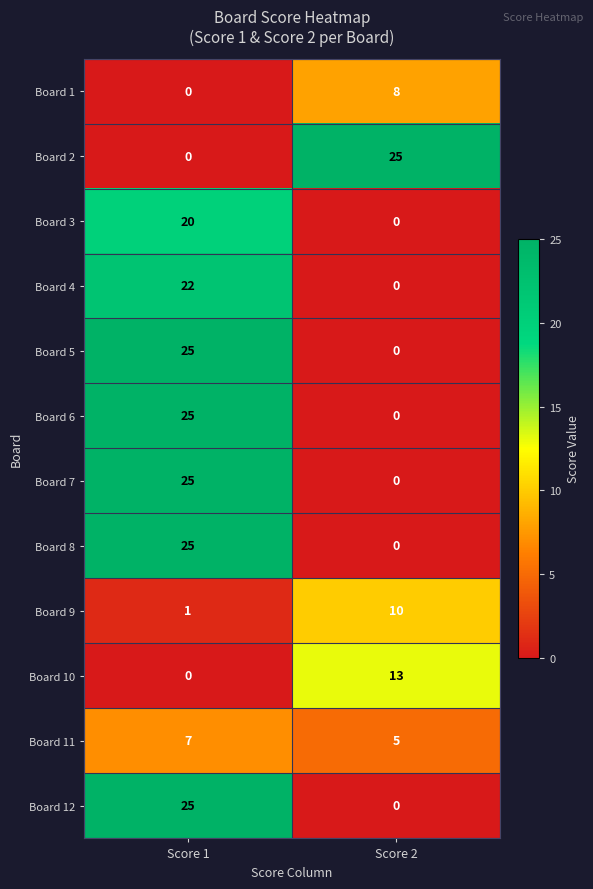

What is the average value of the Board 11 series?

6